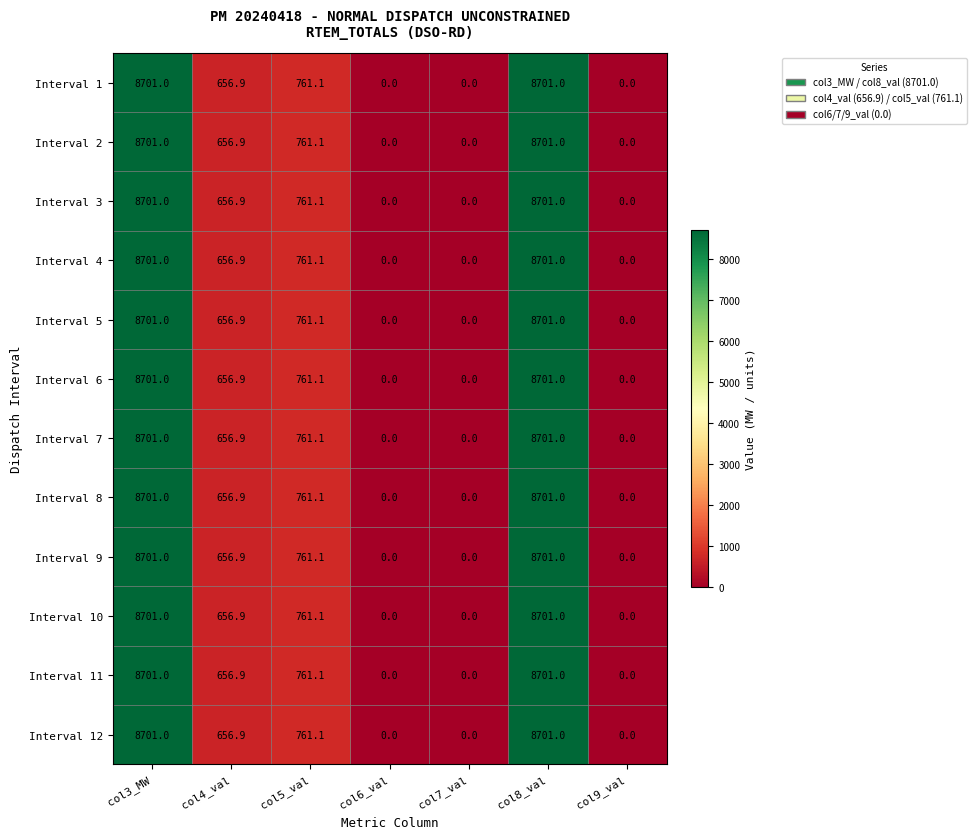

What is the maximum value shown in the chart?

8701.0